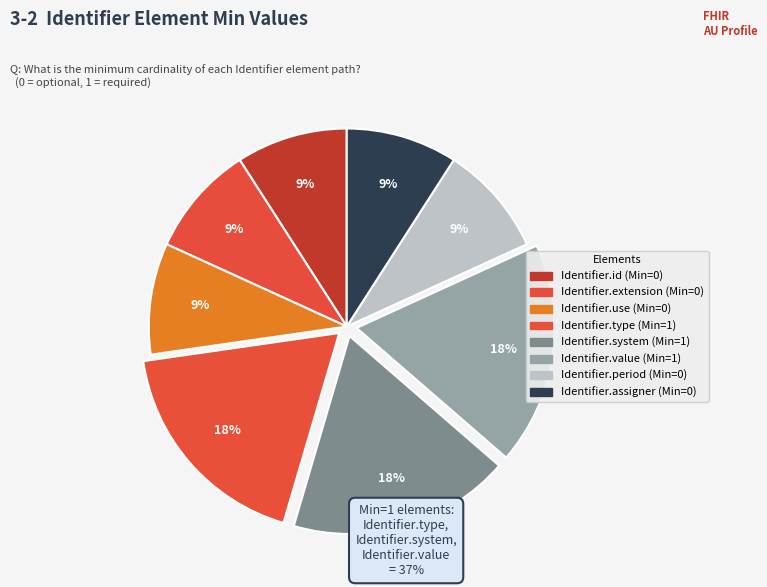

What is the largest slice in the pie chart?

Identifier.type